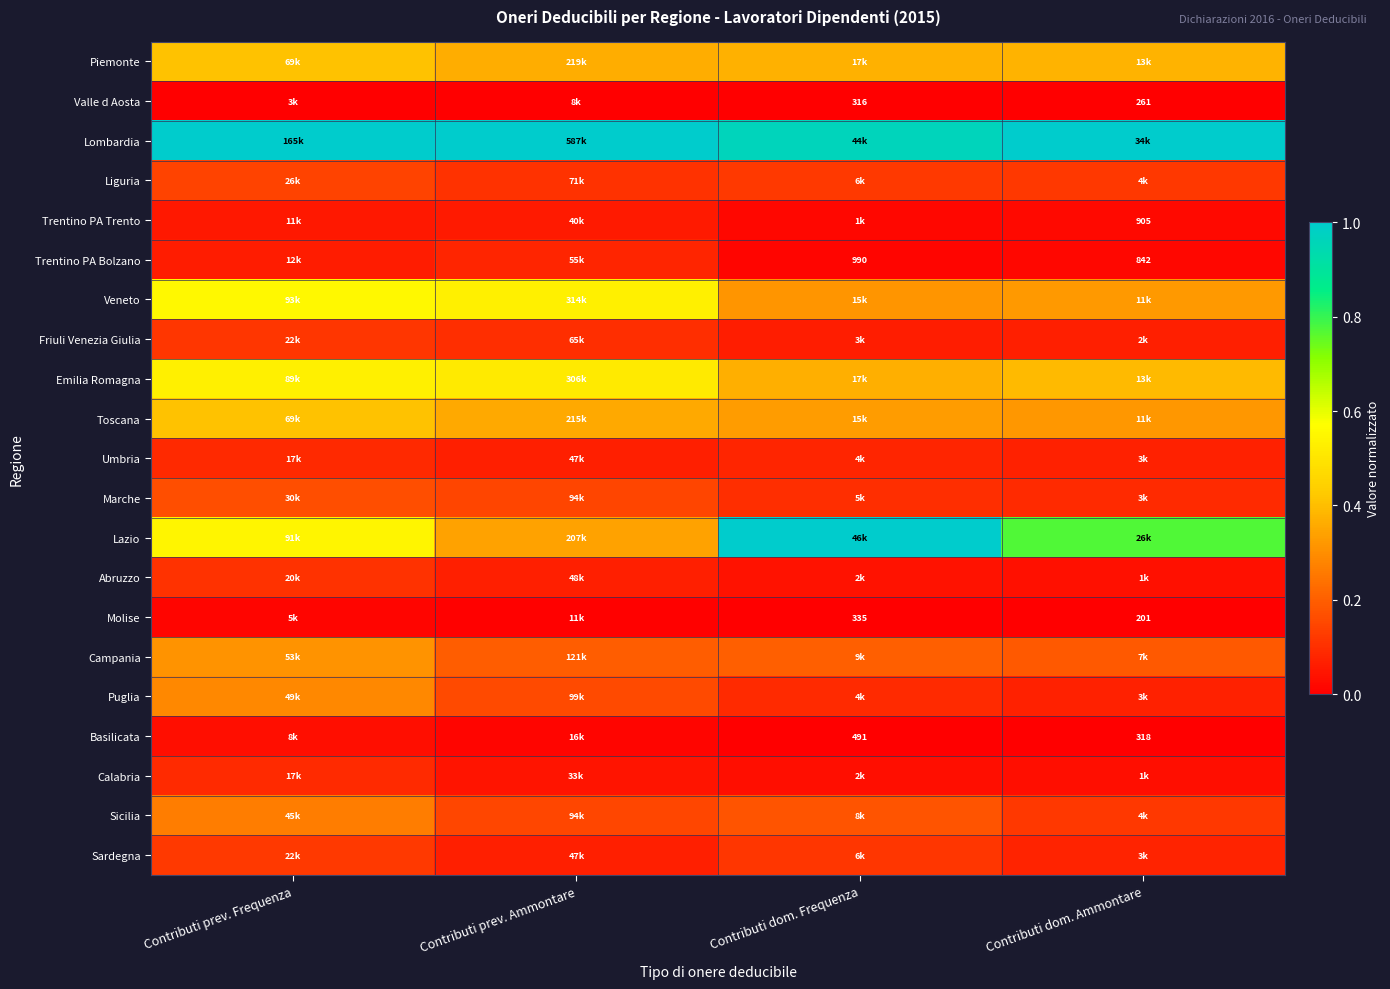

How many data points does each series have?

4